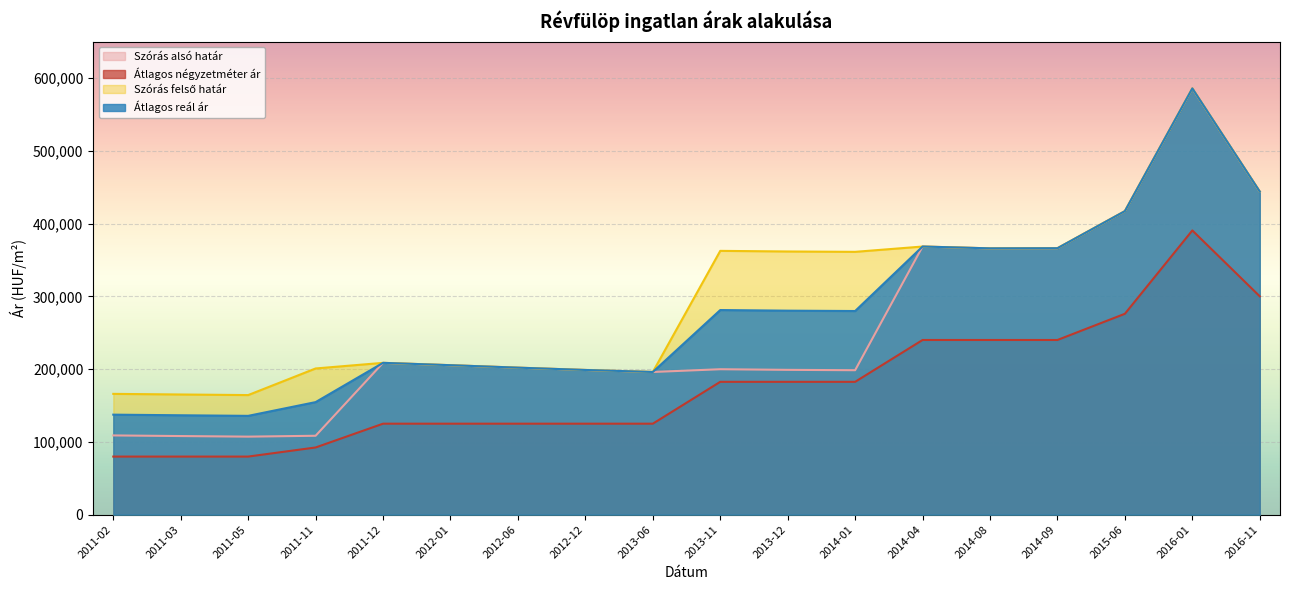

At which category does the chart reach its minimum across all series?

2011-02